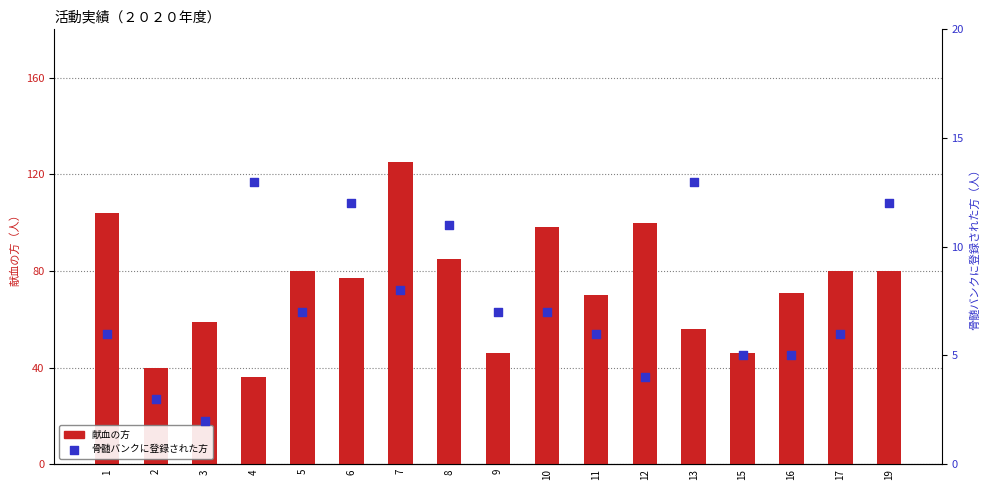

Which series has the largest Y range (max minus min)?

献血の方